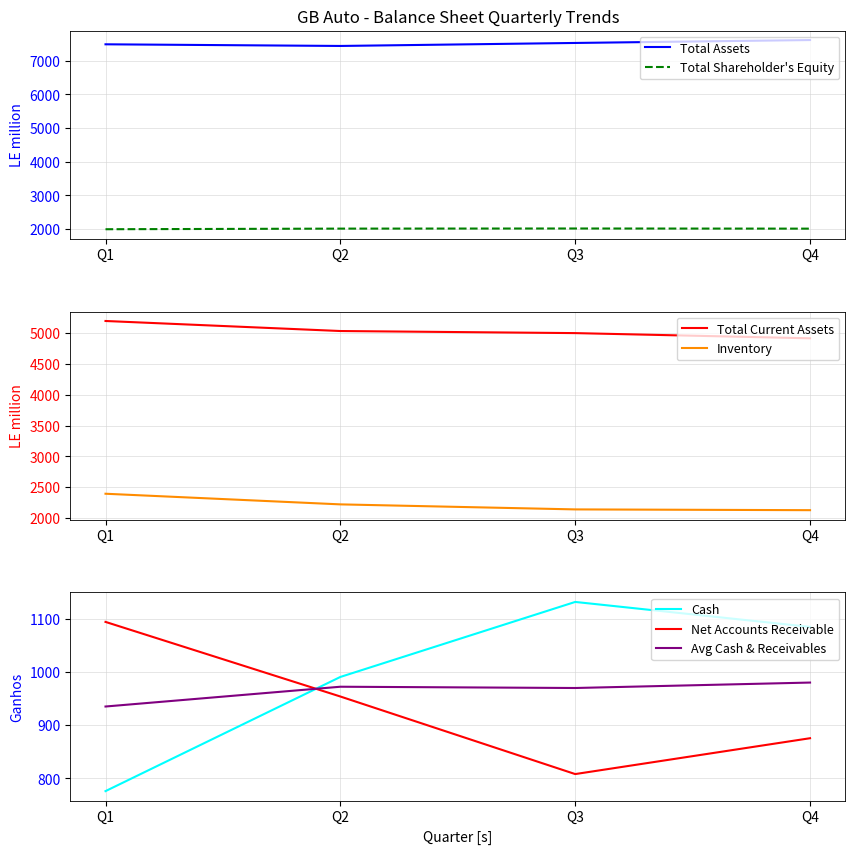

Where do Net Accounts Receivable and Cash first cross each other?

Q1 and Q2